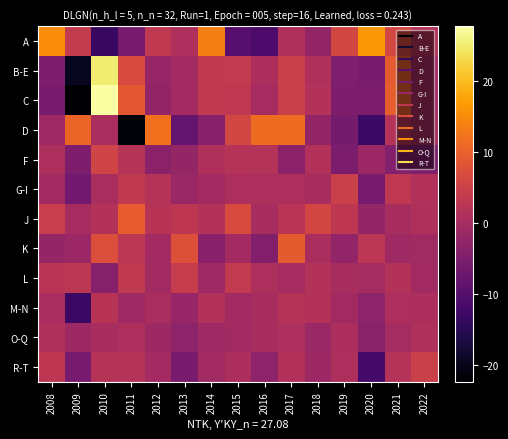

At which category is the sum across all series the highest?

2010